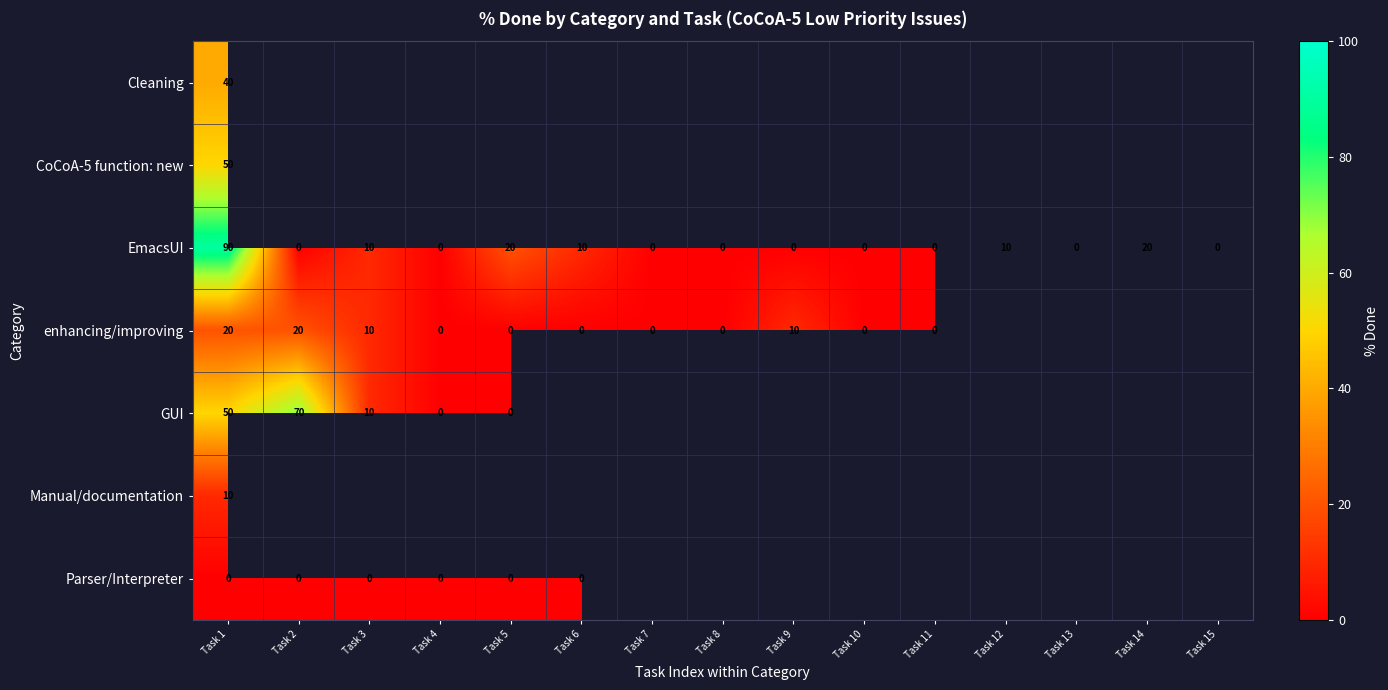

Is it true that EmacsUI equals 4 at Task 12?

False